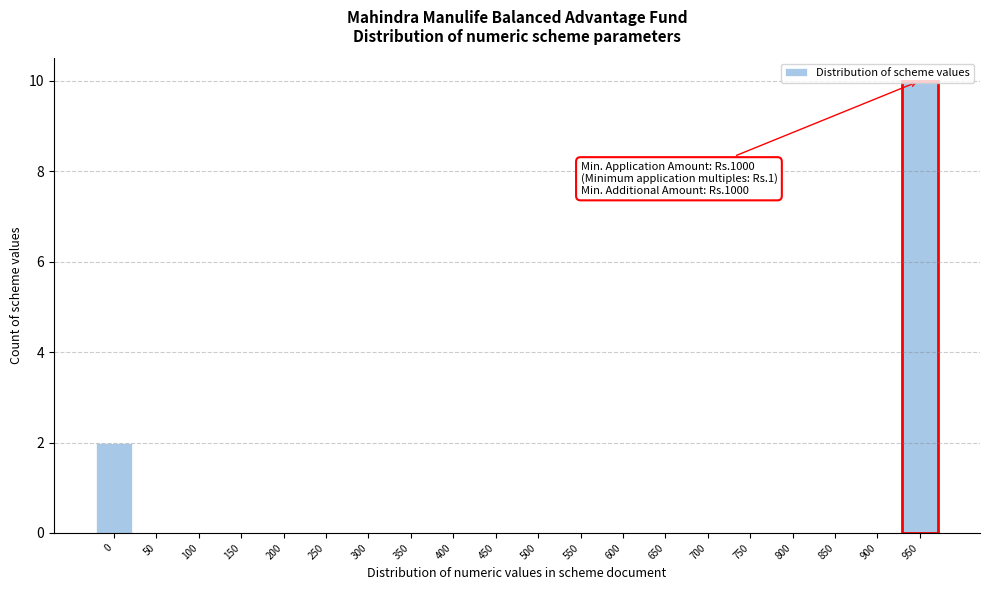

What is the sum of all values?

12